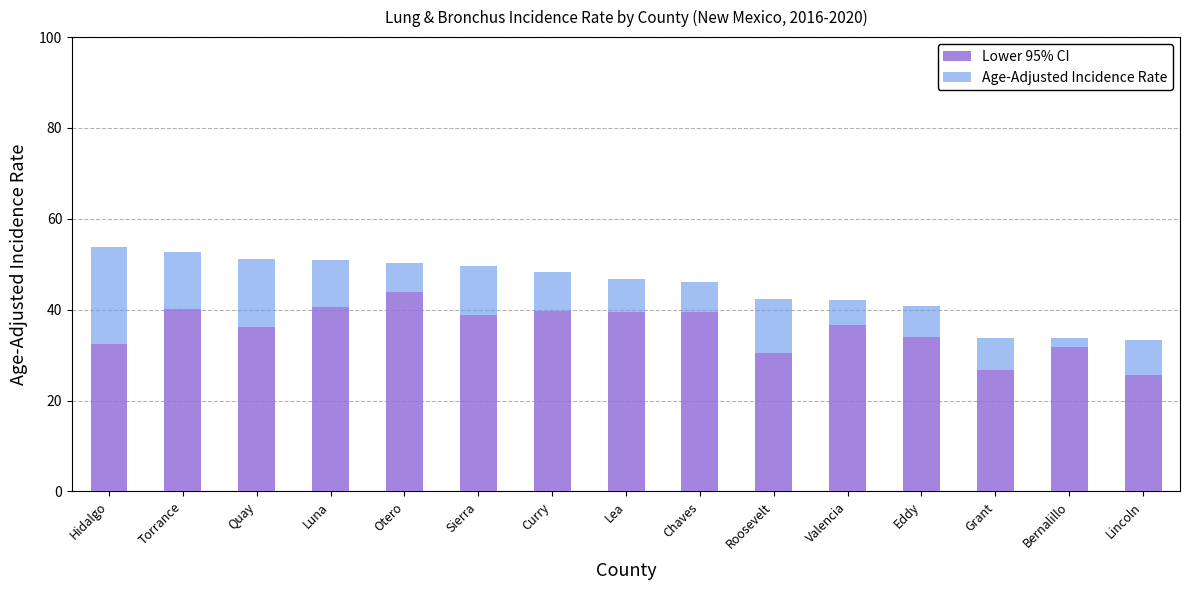

What is the total value across all series at Sierra?

49.6